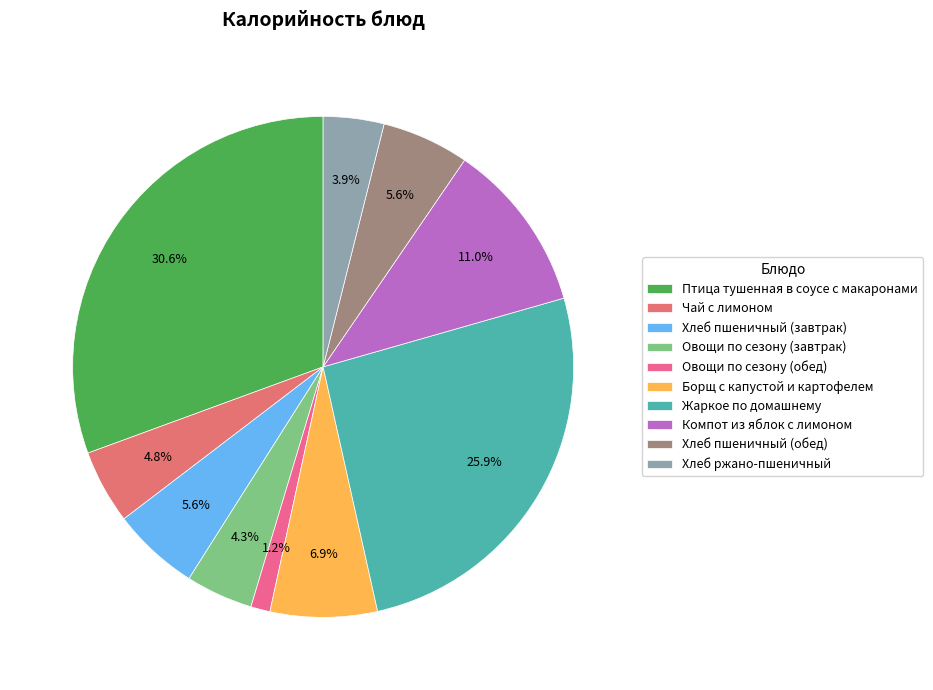

To the nearest percent, what percentage of the pie is Овощи по сезону (завтрак)?

4%